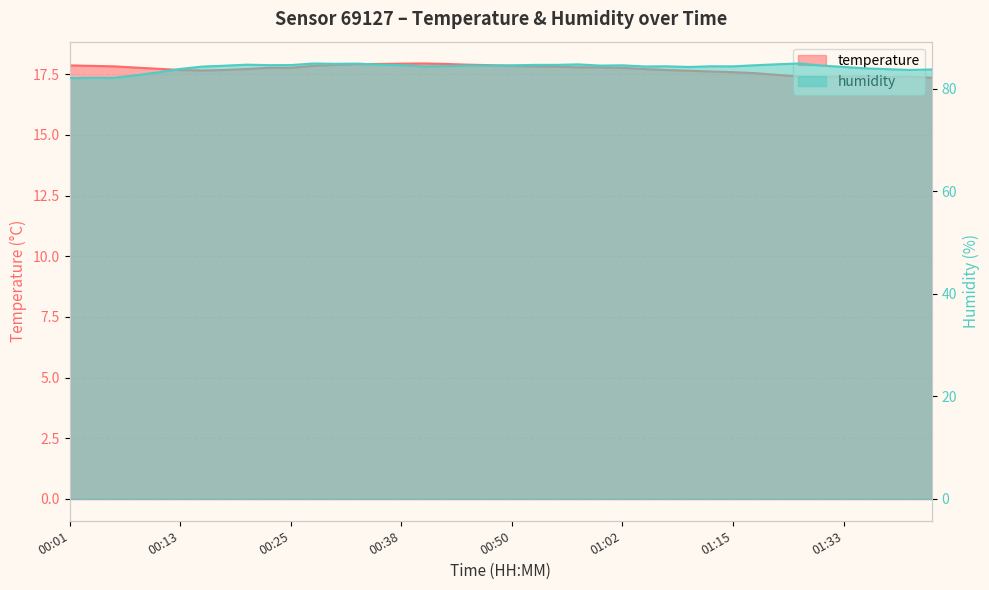

How many categories are shown in the chart?

40